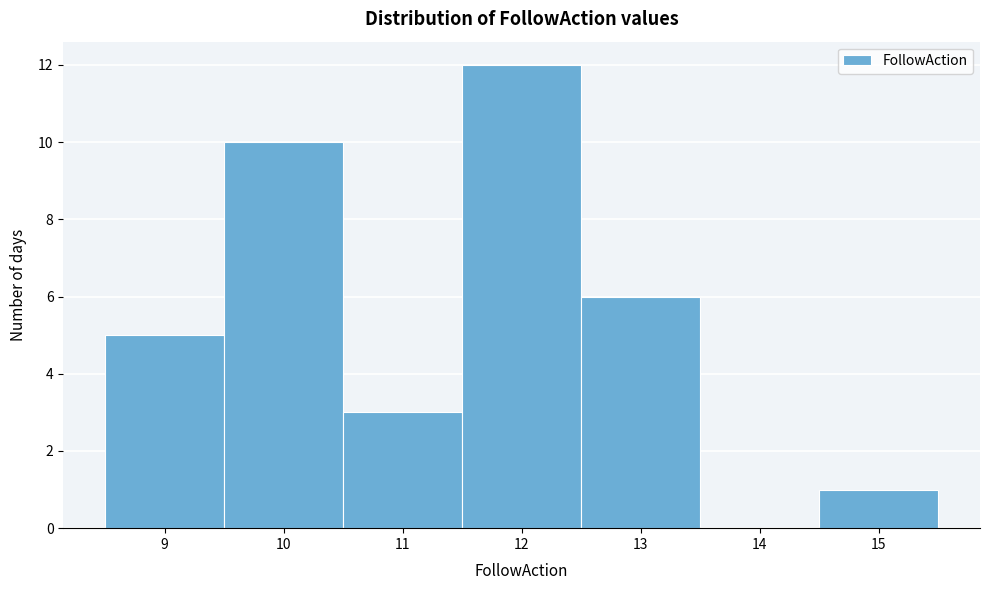

Reading left to right, list every bar in this chart as the range it spans on the x-axis followed by its height. The values are not printed on the chart, so give them approximately, as read against the axis.

8.5 to 9.5: 5
9.5 to 10.5: 10
10.5 to 11.5: 3
11.5 to 12.5: 12
12.5 to 13.5: 6
13.5 to 14.5: 0
14.5 to 15.5: 1